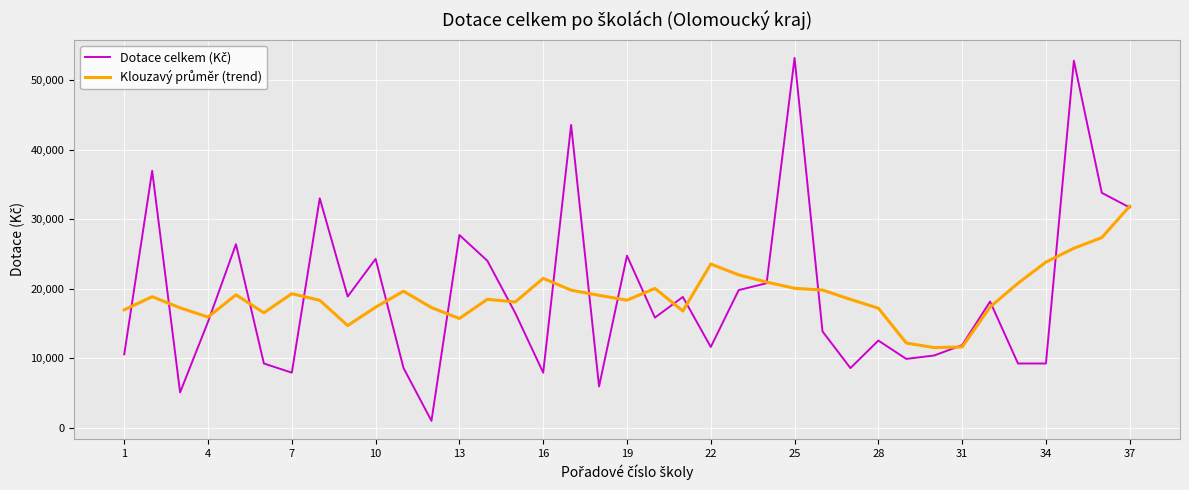

What is the maximum value shown in the chart?

53196.0